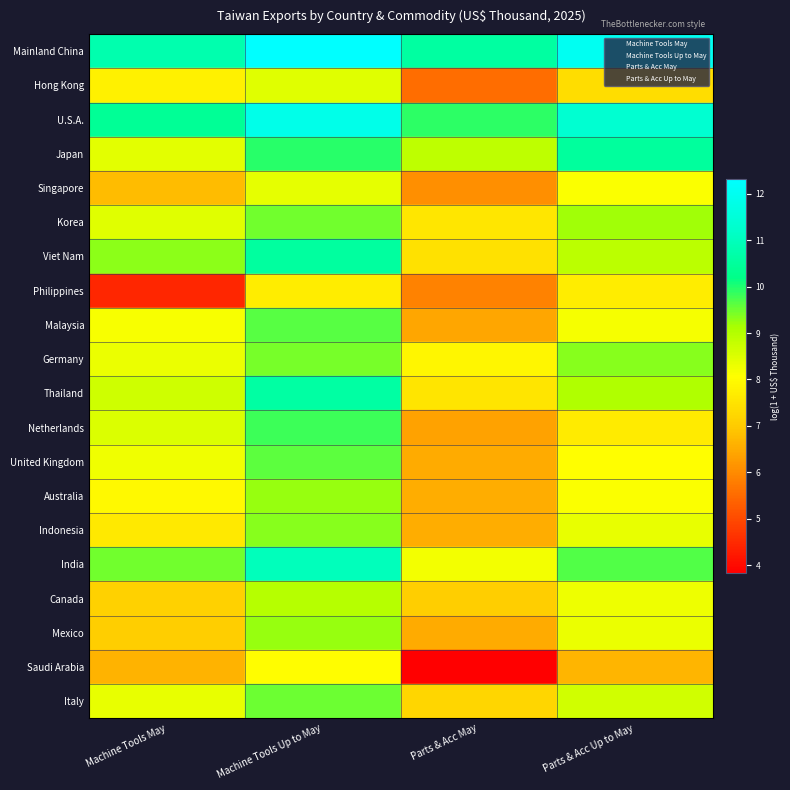

Read the Machine Tools May value at Machine Tools May.

14.5